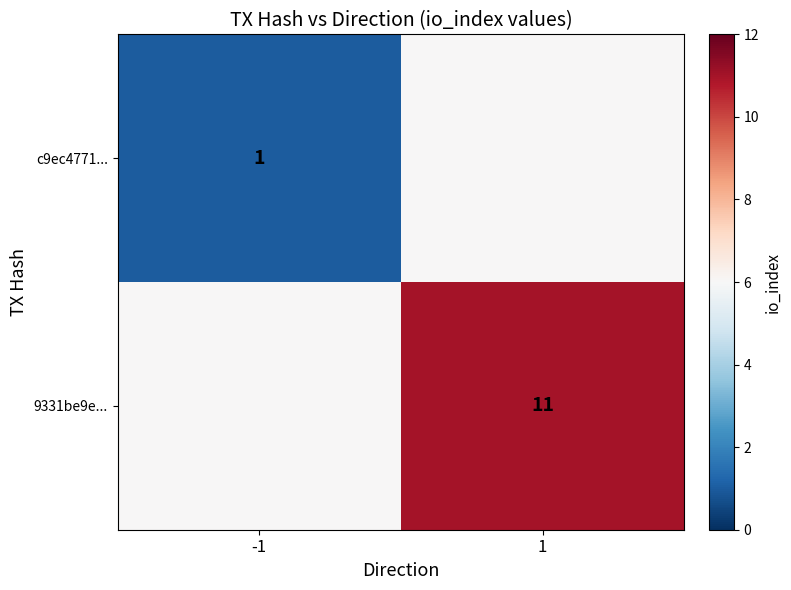

The c9ec4771... series shows 0 at -1. True or false?

False